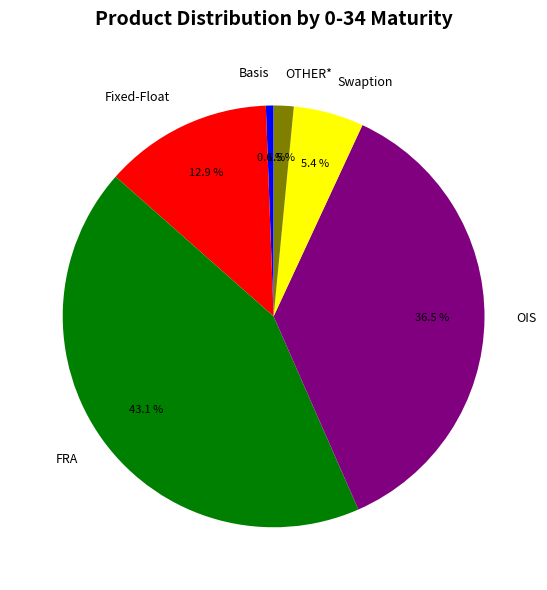

Rank the categories by value from highest to lowest.

FRA, OIS, Fixed-Float, Swaption, OTHER*, Basis